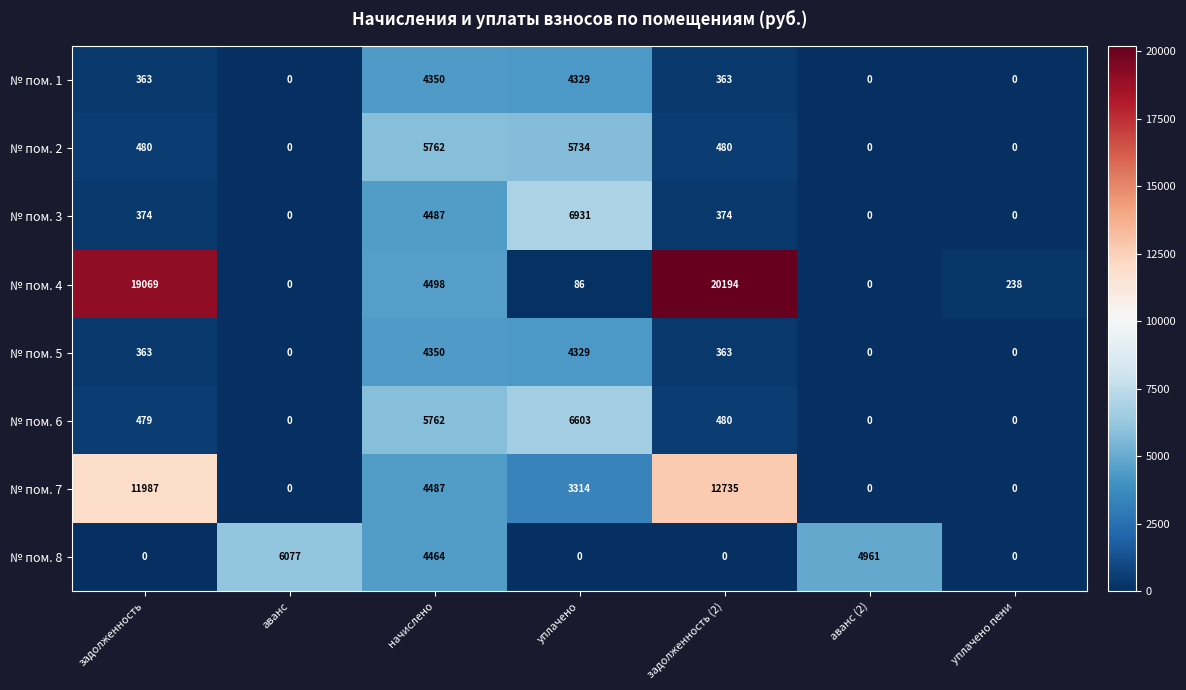

The № пом. 5 series shows 363 at задолженность. True or false?

True